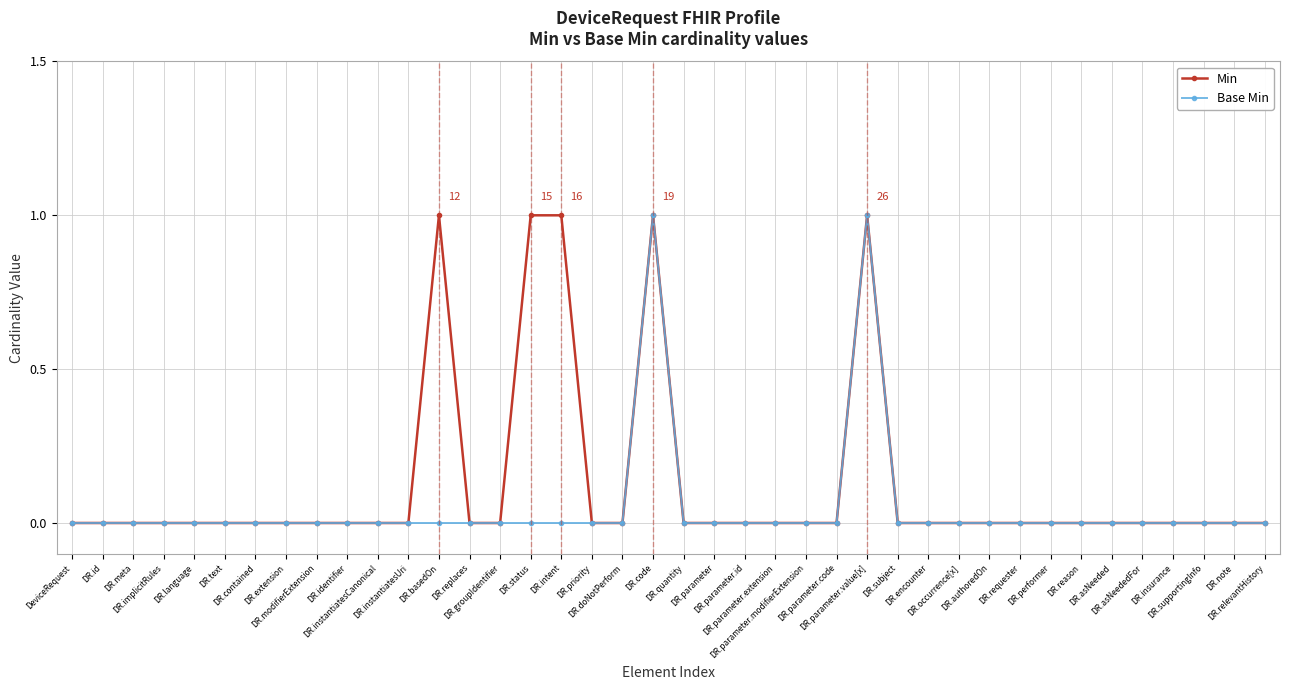

List the series in order of their overall mean, lowest first.

Base Min, Min